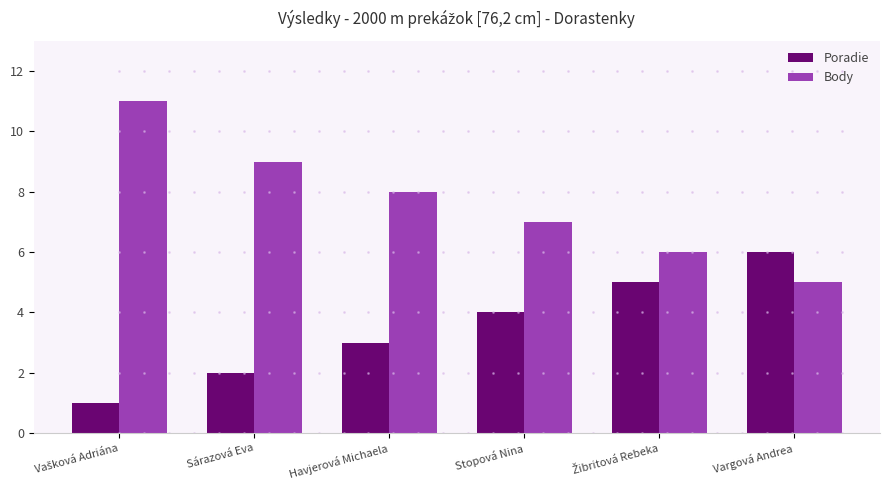

At which label does Poradie reach its peak?

Vargová Andrea